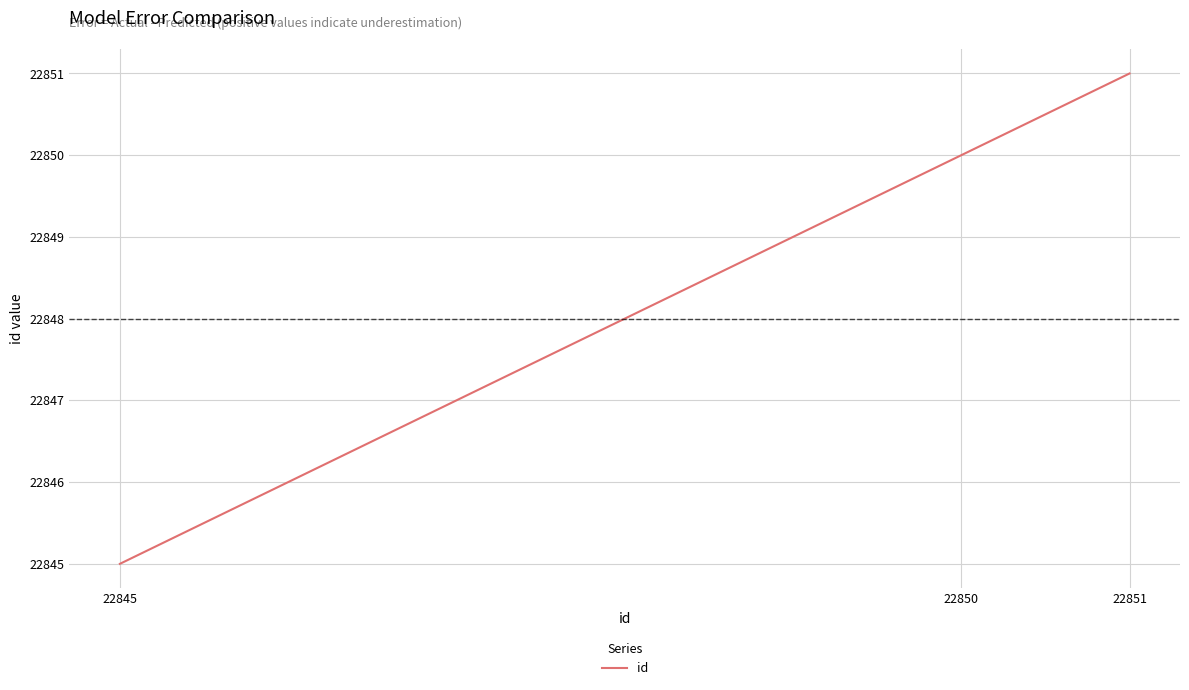

Does the chart display data point markers on the line(s)?

No